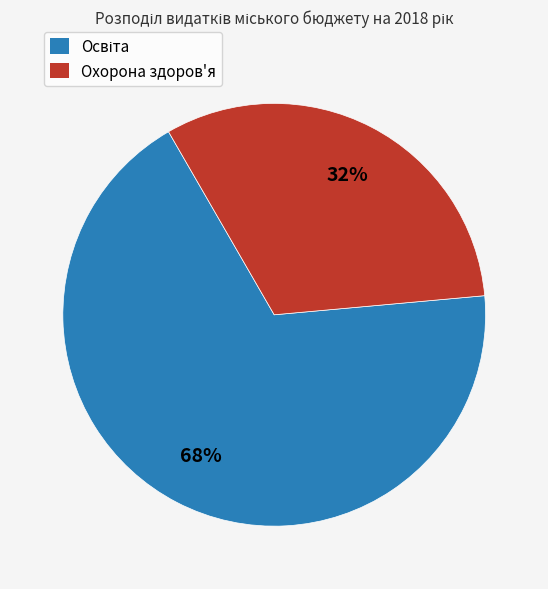

To the nearest percent, what is the difference between the largest and smallest slice percentages?

36%